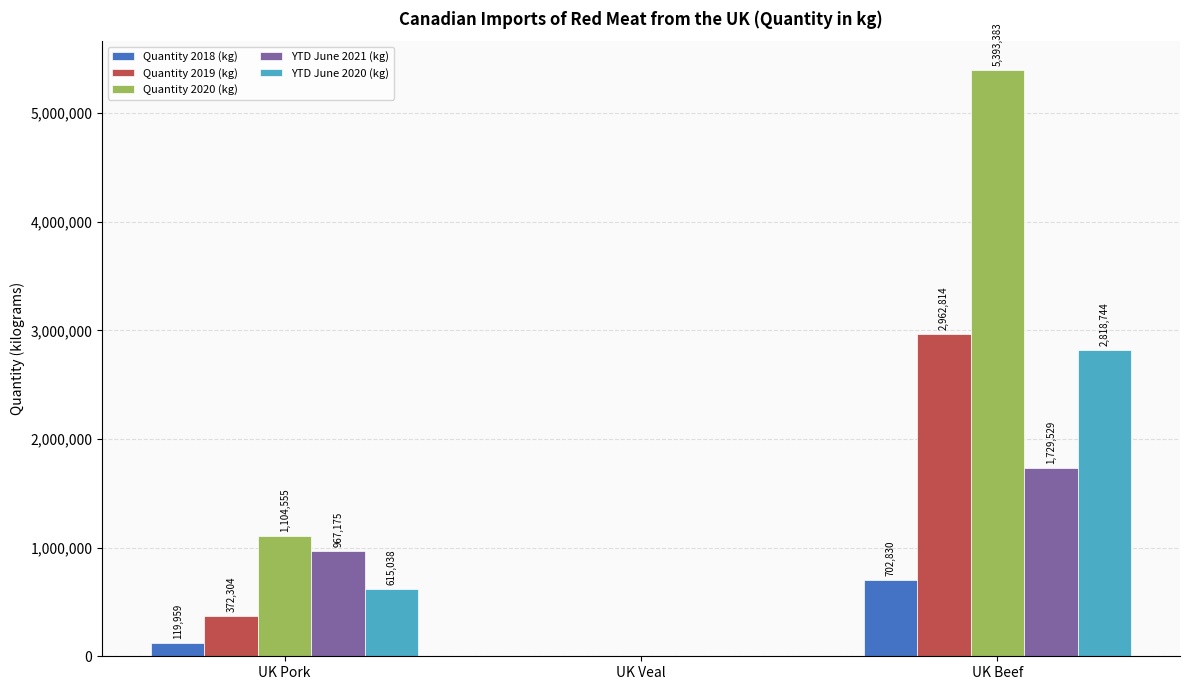

How many Quantity 2019 (kg) values are between 0 and 2962814?

3